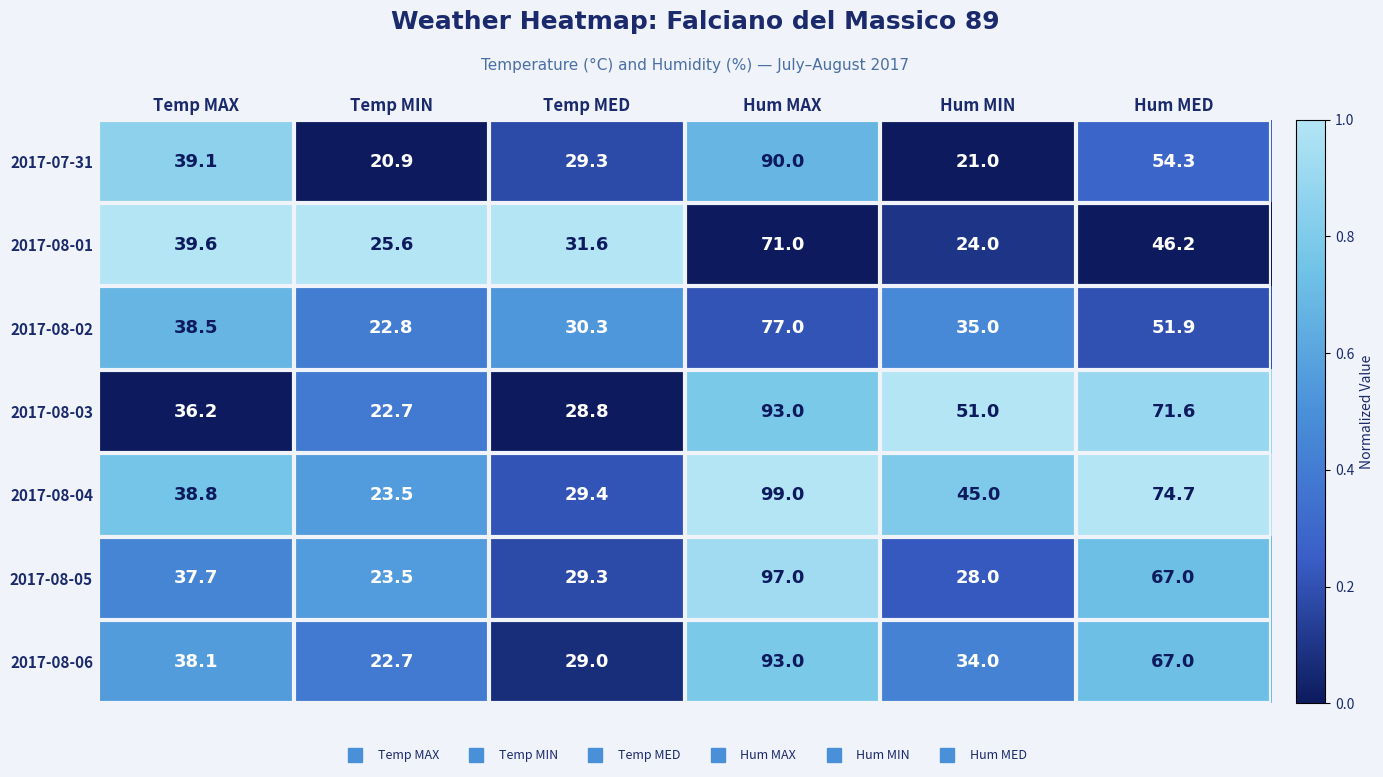

Between Temp MAX and Hum MAX, which series saw the biggest shift?

2017-08-04